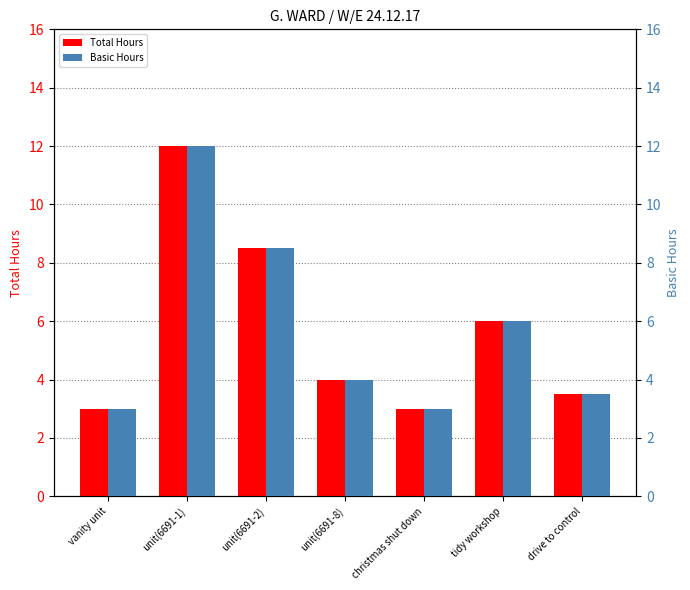

What position from the left is christmas shut down?

5